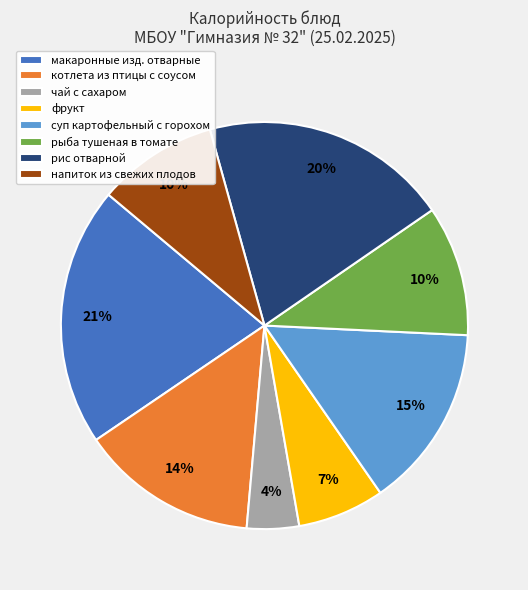

Combined, do рыба тушеная в томате and котлета из птицы с соусом account for over 50%?

No